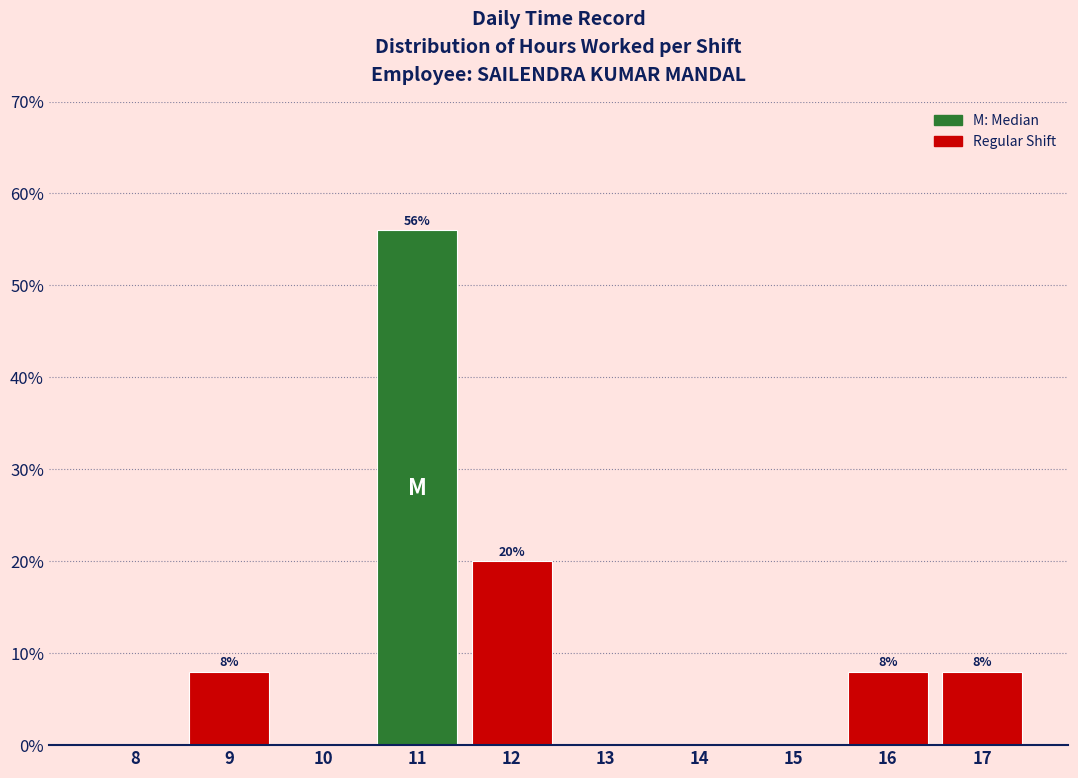

Reading right to left, list all the values displayed in this chart.

17=8.0	16=8.0	15=0.0	14=0.0	13=0.0	12=20.0	11=56.0	10=0.0	9=8.0	8=0.0